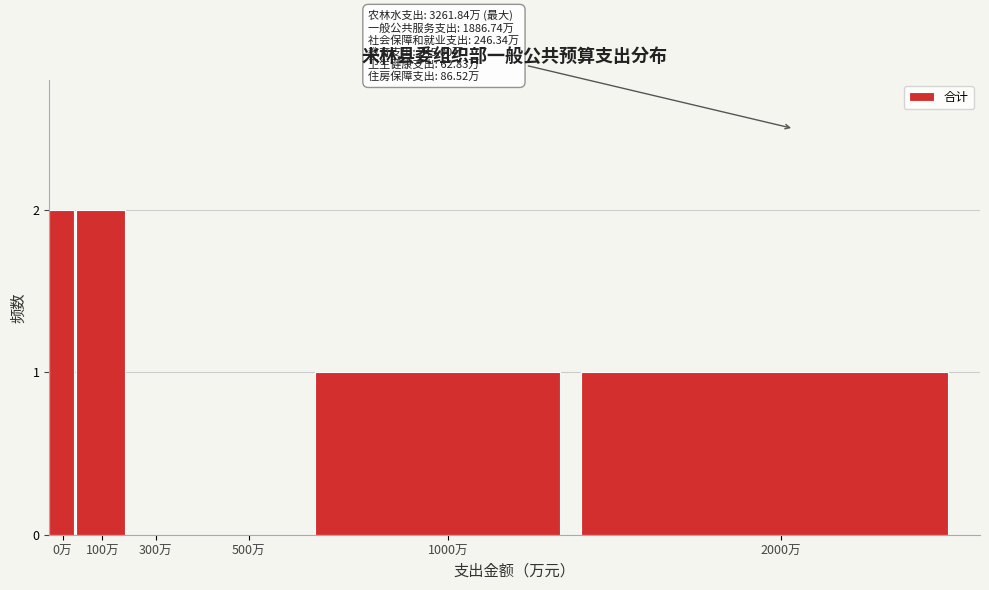

Reading right to left, transcribe all the data shown in this chart.

2000万=1	1000万=1	500万=0	300万=0	100万=2	0万=2